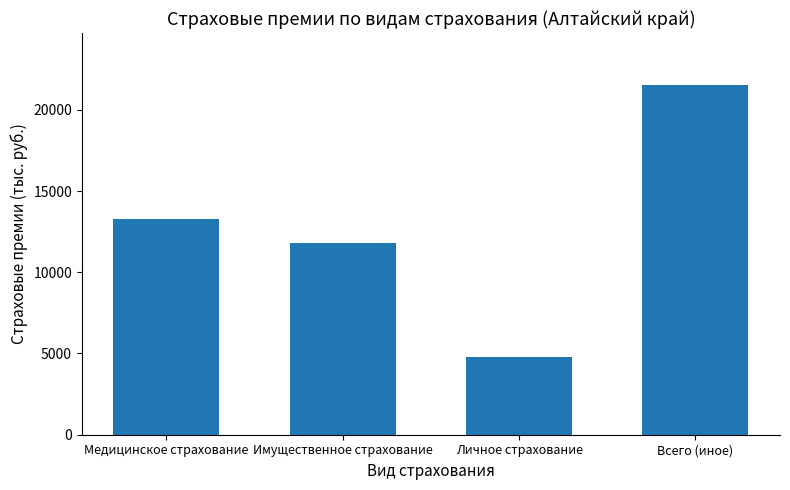

How many bars are there in total?

4